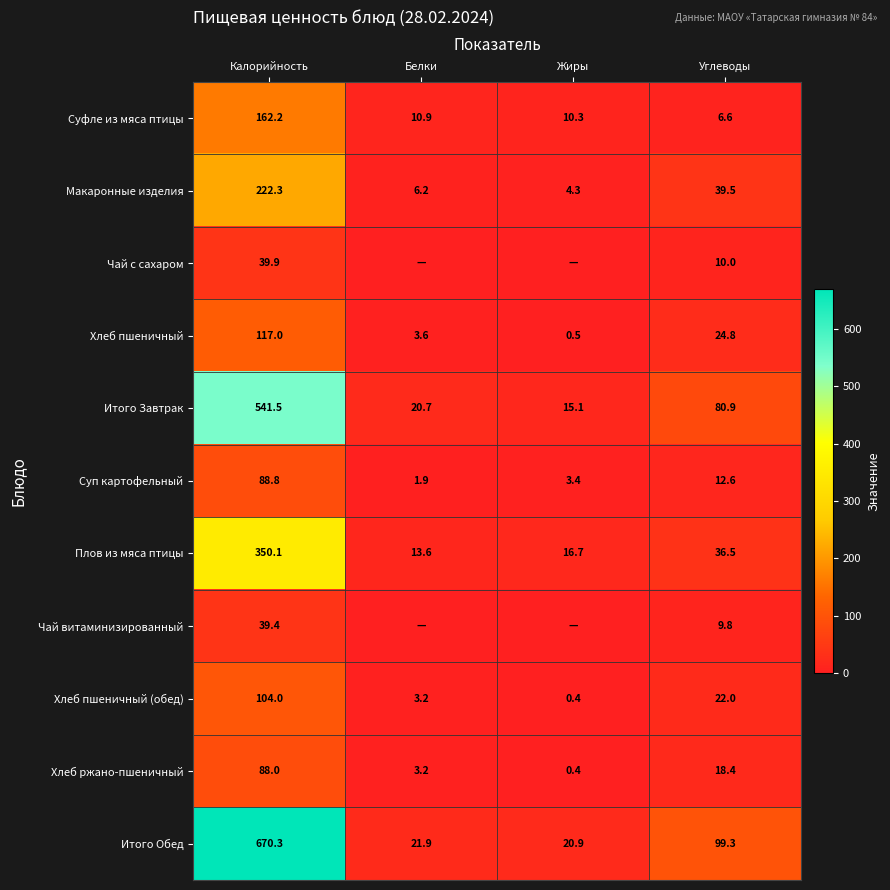

Is the value of Плов из мяса птицы at Белки greater than the value of Чай витаминизированный at Углеводы?

Yes